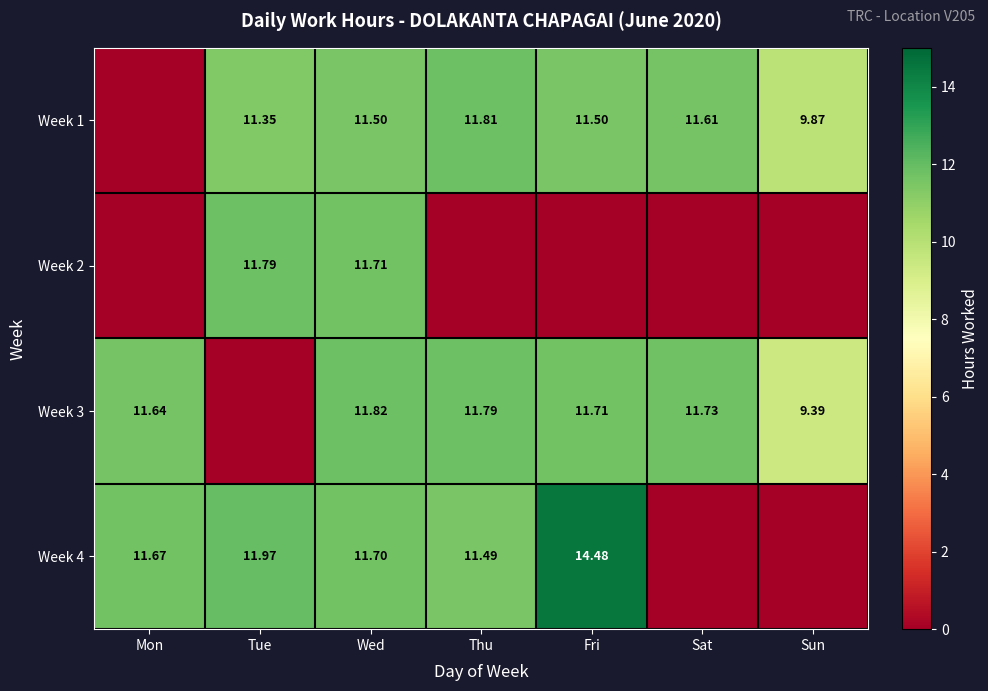

True or false: Week 4 has a value of 7.0 at Wed.

False